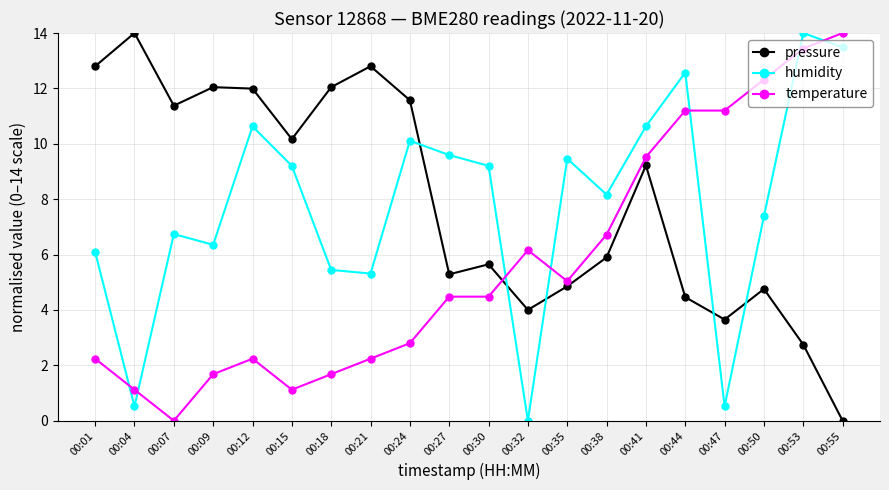

What is the difference between the highest and lowest values at 00:21?

10.6